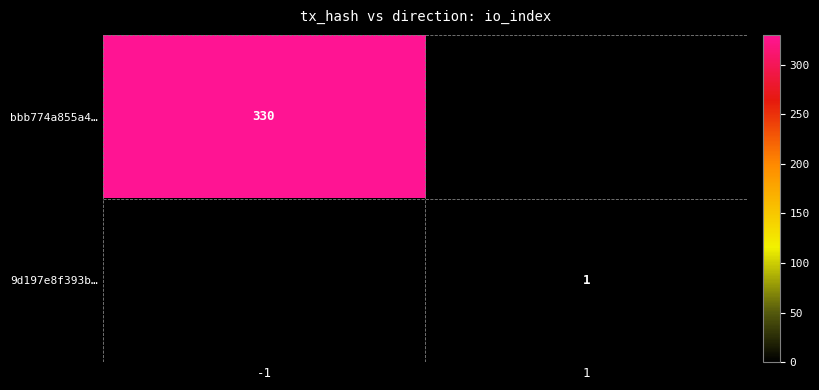

Is it true that bbb774a855a4… equals 546 at -1?

False